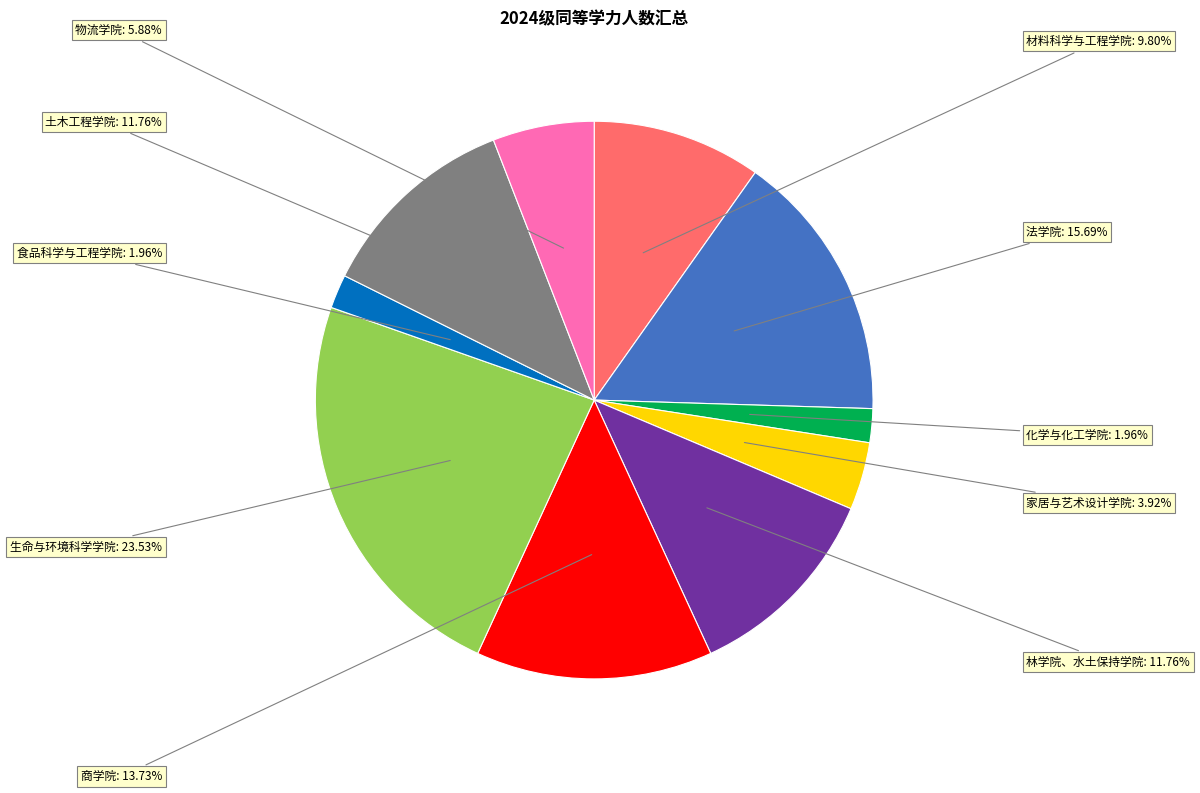

The 材料科学与工程学院 slice represents 1% of the pie. True or false?

False